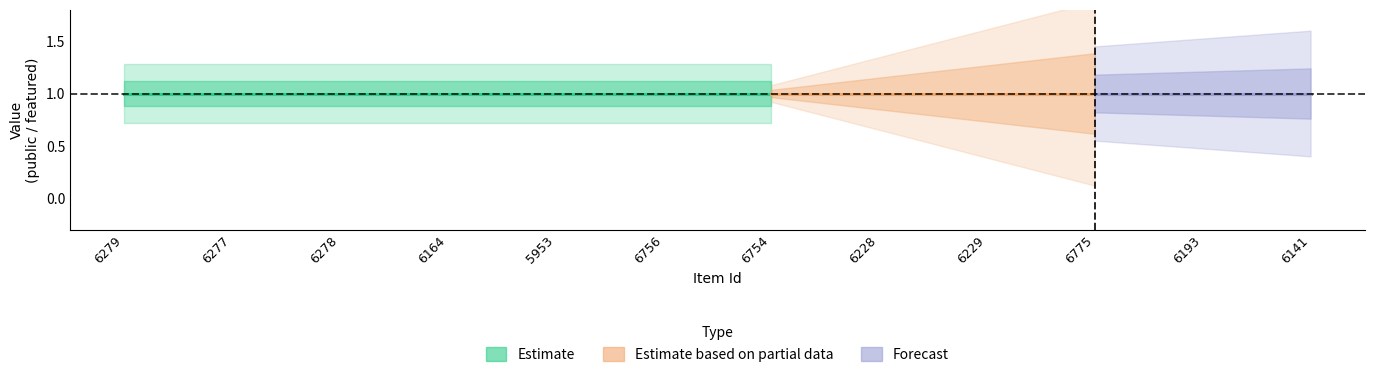

What position from the left is 6279?

1